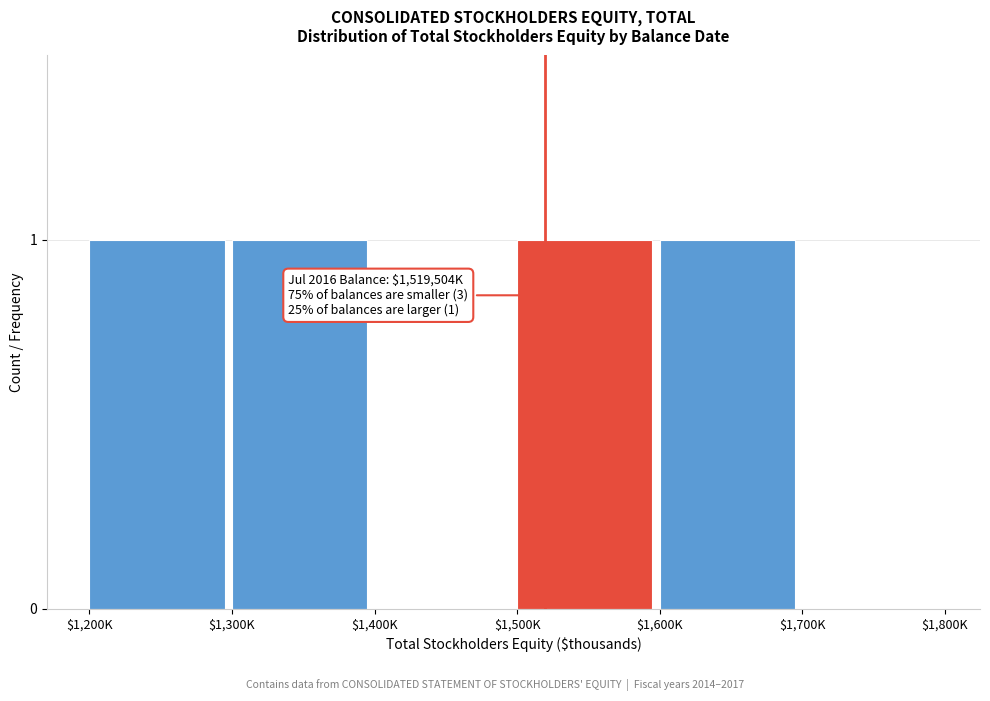

True or false: the data shows 0 at $1,600K.

False